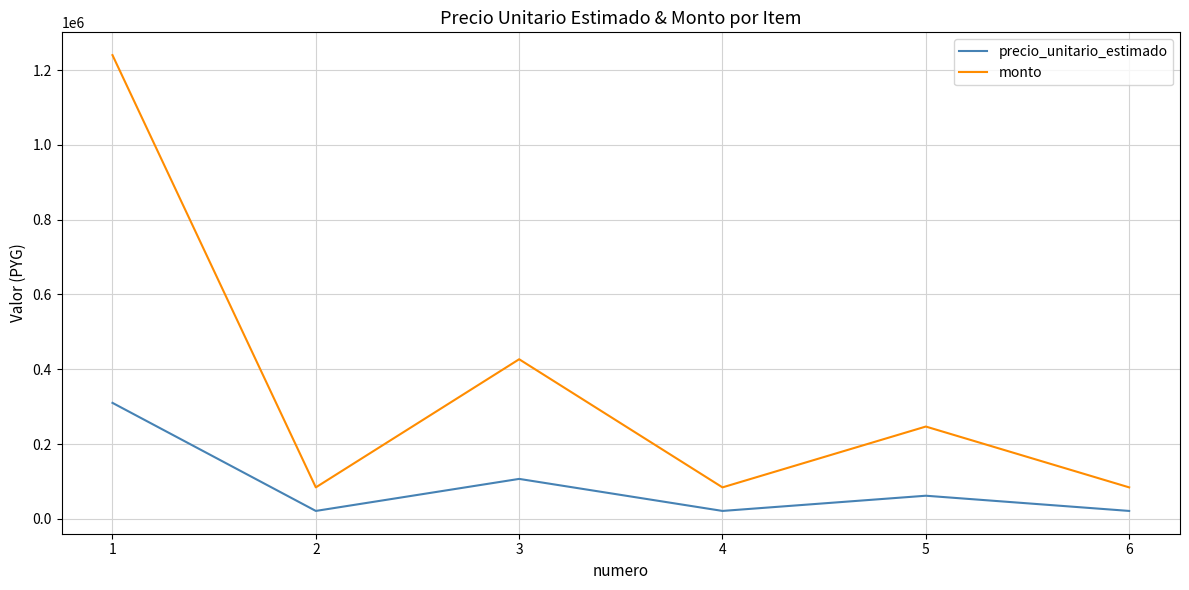

What is the average value of the monto series?

360889